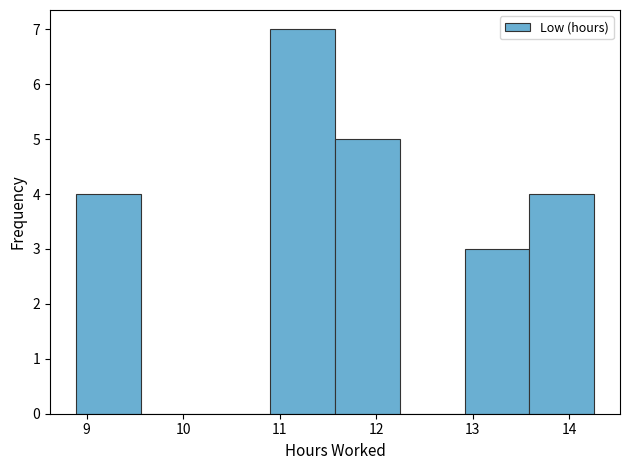

Reading left to right, transcribe this chart: for each bar, give the range it covers on the x-axis and its height. Neither the bar edges nor the heights are printed on the chart, so give them approximately, as read against the axes.

8.9 to 9.6: 4
9.6 to 10.2: 0
10.2 to 10.9: 0
10.9 to 11.6: 7
11.6 to 12.2: 5
12.2 to 12.9: 0
12.9 to 13.6: 3
13.6 to 14.3: 4